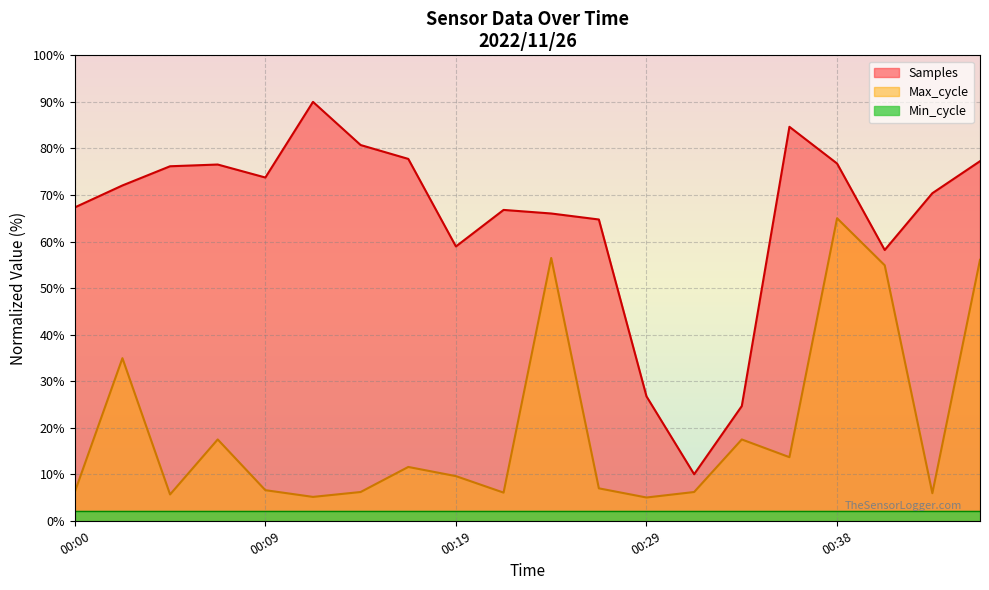

True or false: Max_cycle and Samples cross at least once.

False